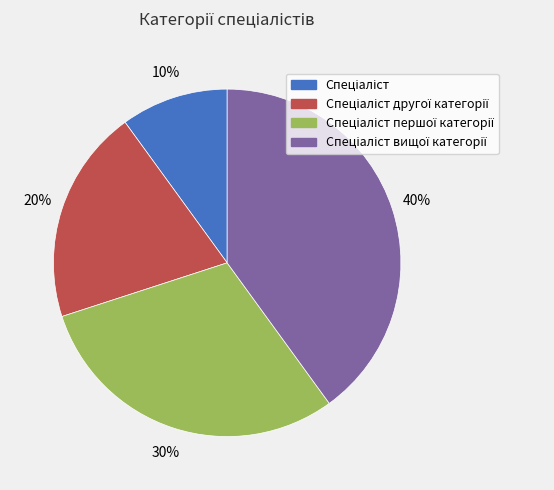

To the nearest percent, what is the average slice percentage?

25%